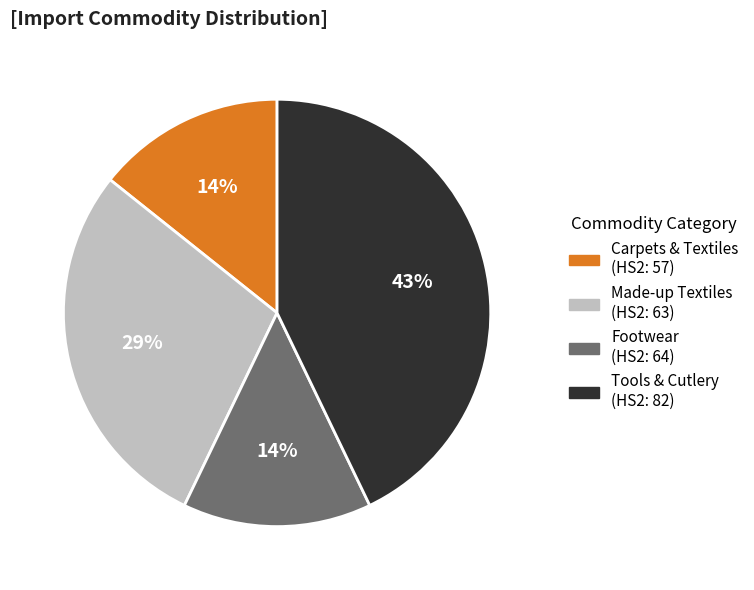

To the nearest percent, what is the difference between the largest and smallest slice percentages?

29%